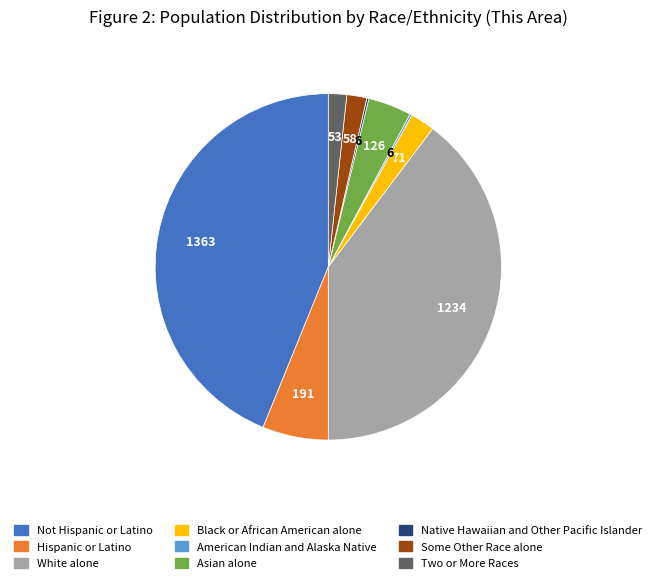

Is Black or African American alone the majority of the pie?

No